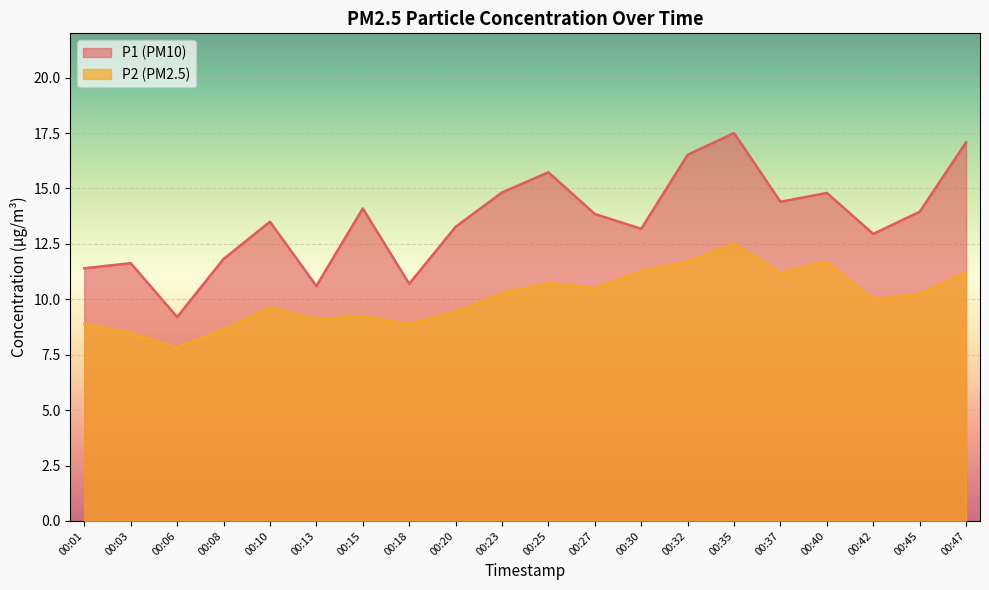

The P1 series shows 15.8 at 00:03. True or false?

False